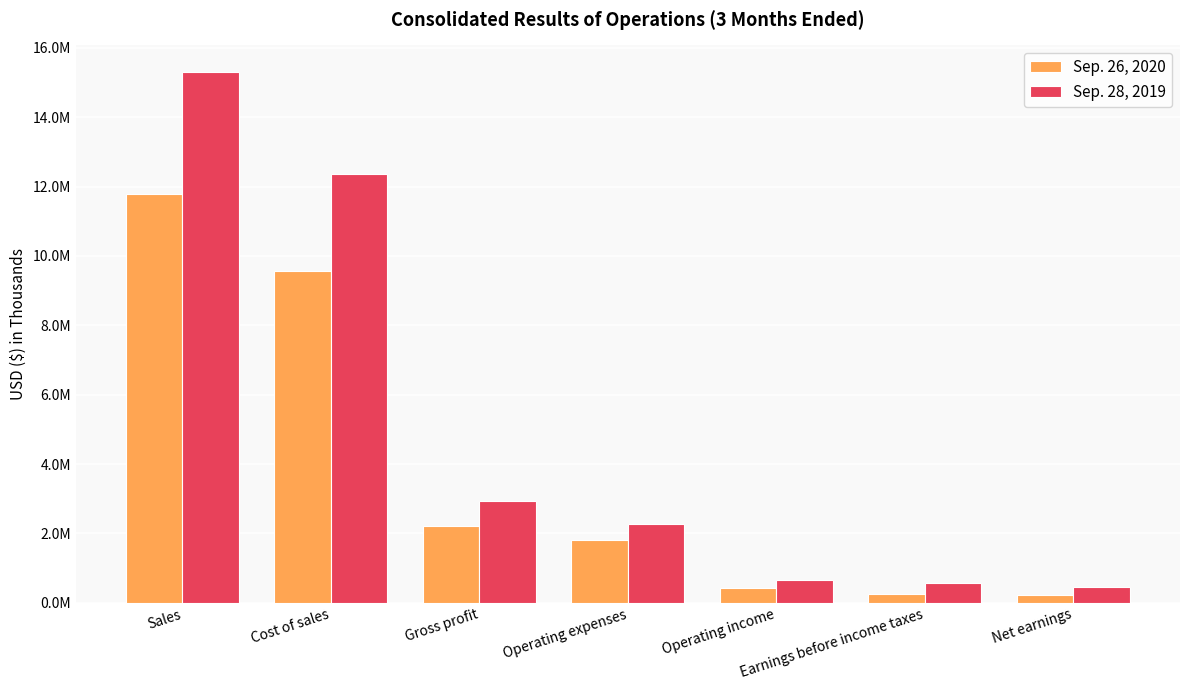

True or false: Sep. 26, 2020 has a value of 258738 at Earnings before income taxes.

True